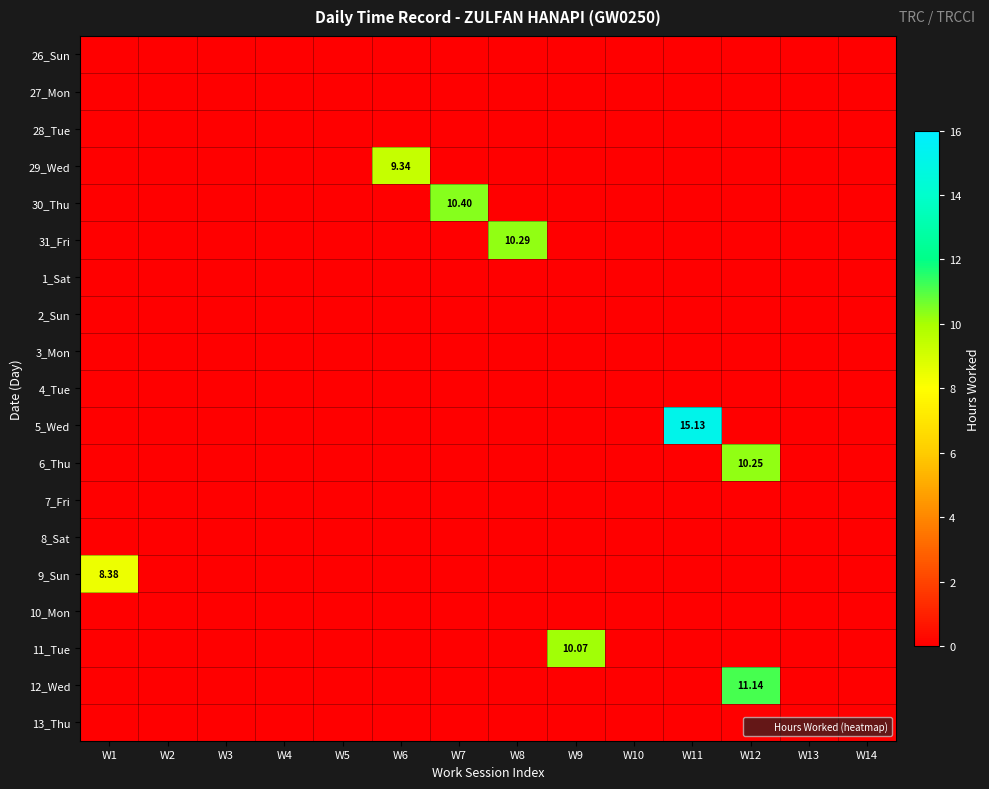

What is the spread (max minus min) of values at W9?

10.1